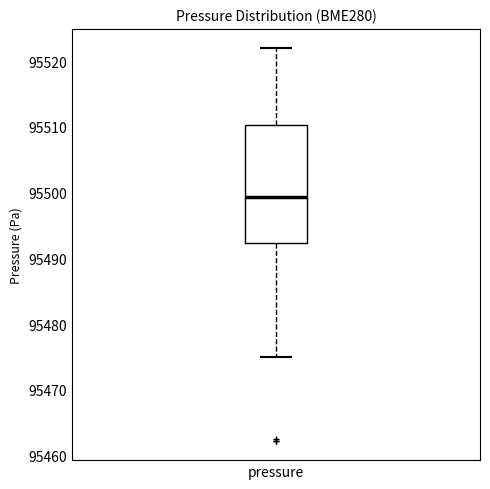

Read this box plot against the y-axis: the position of the median line, the range covered by the box, and the ends of both whiskers. The values are not printed on the chart, so give them approximately, as read against the axis.

median 95499, box 95492 to 95510, whiskers 95475 to 95522